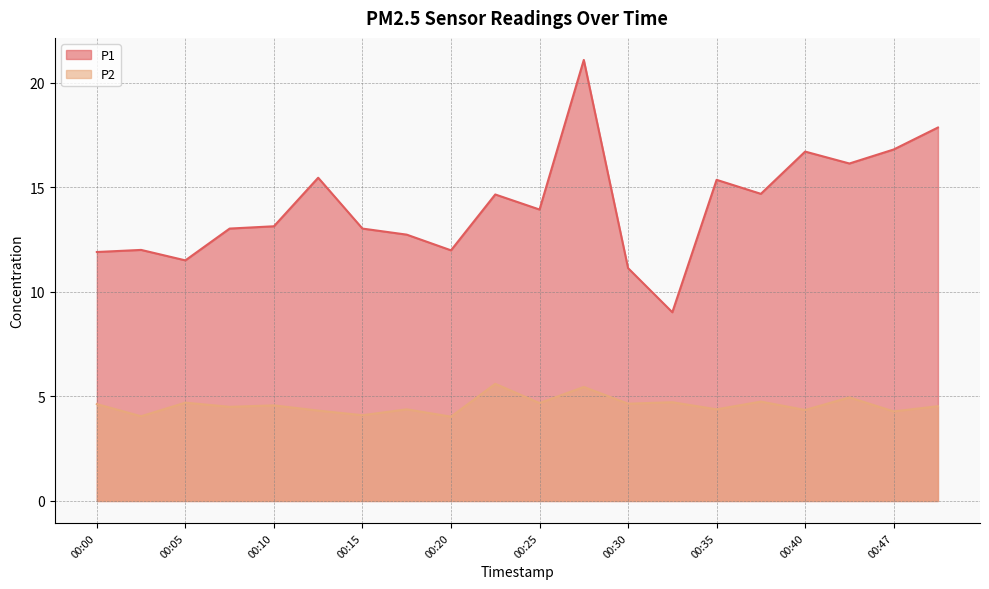

Between 00:35 and 00:07, which is larger?

00:35